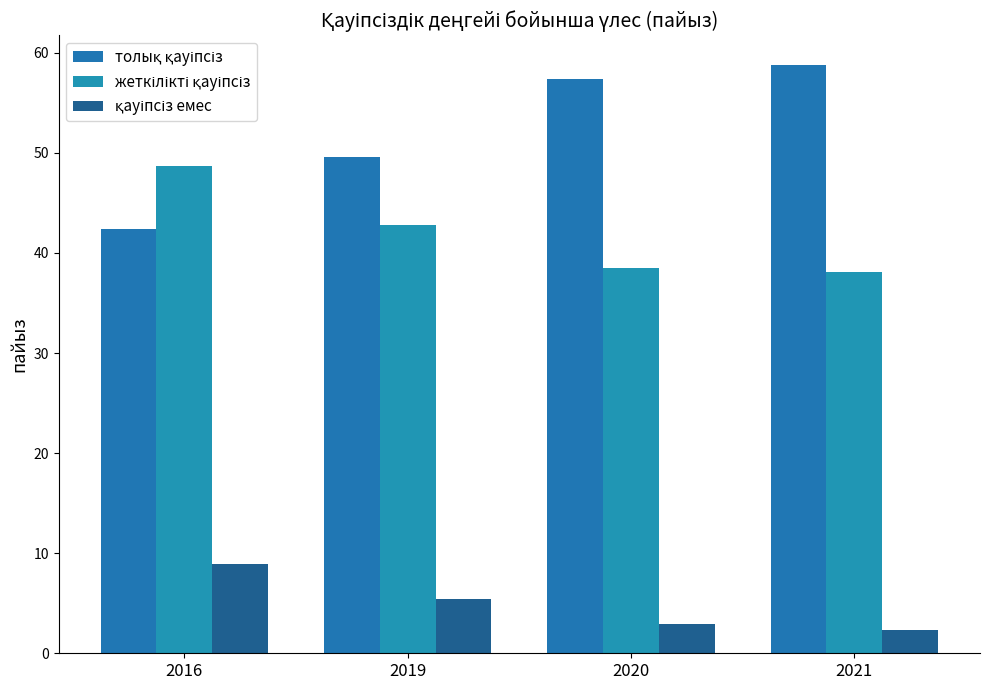

Reading left to right, what are all the values shown in this chart?

толық қауіпсіз: 2016=42.4	2019=49.6	2020=57.4	2021=58.8
жеткілікті қауіпсіз: 2016=48.7	2019=42.8	2020=38.5	2021=38.1
қауіпсіз емес: 2016=8.9	2019=5.4	2020=2.9	2021=2.3